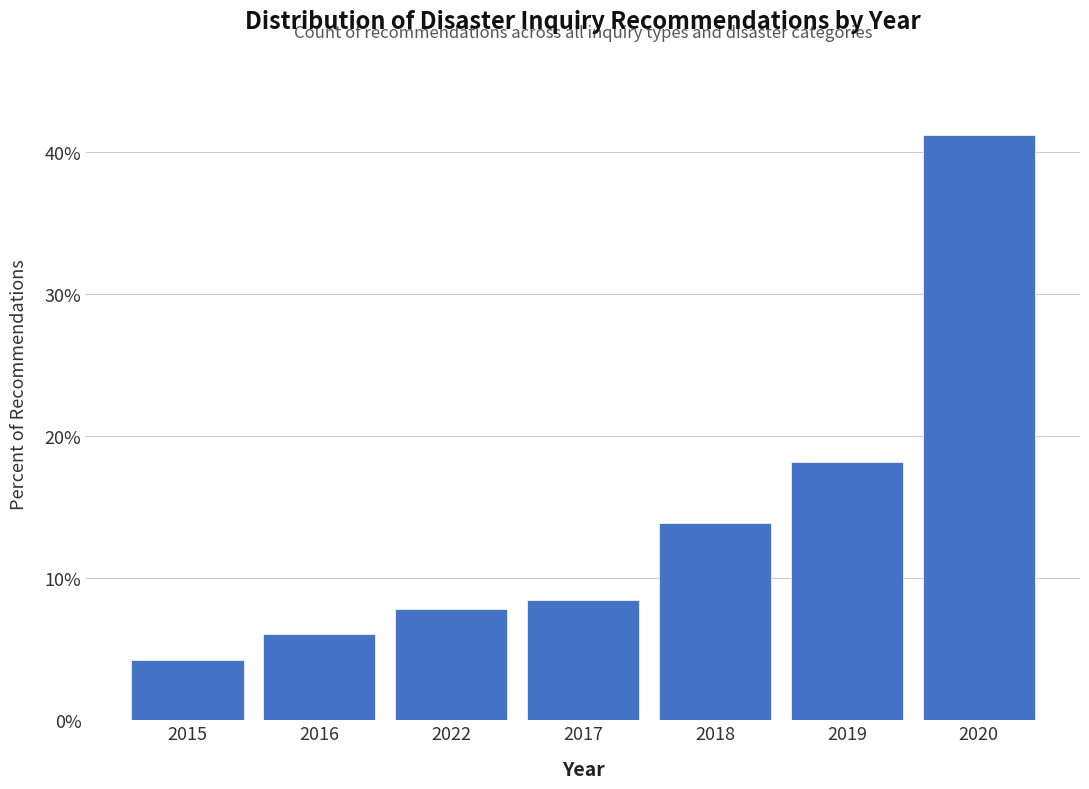

Reading left to right, extract all data points from this chart.

2015=4.2	2016=6.1	2022=7.9	2017=8.5	2018=13.9	2019=18.2	2020=41.2